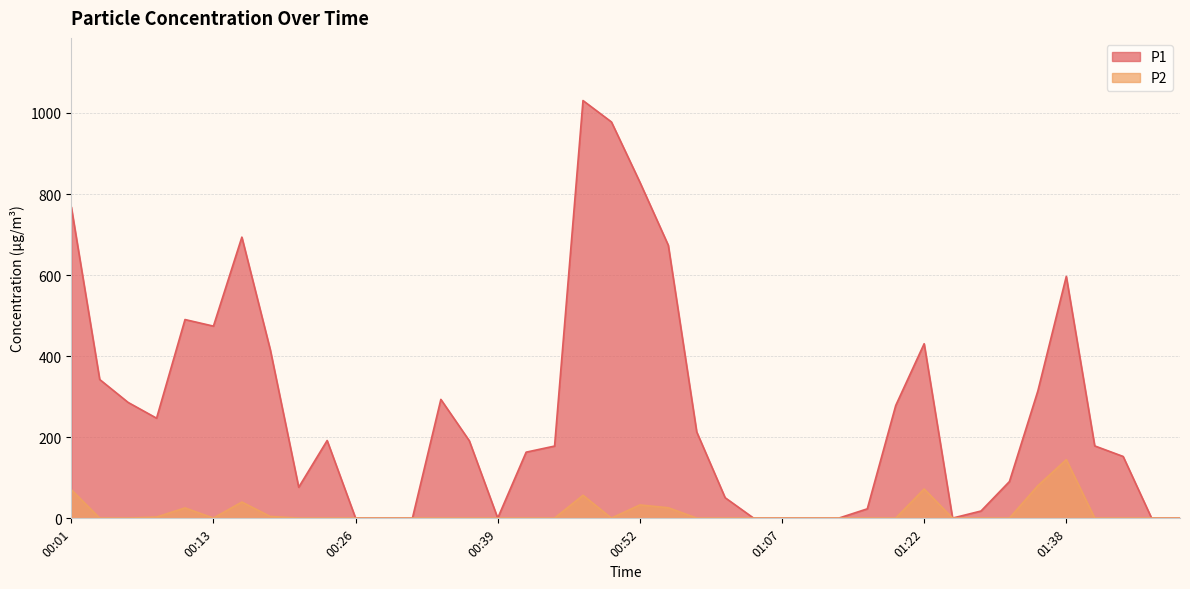

At 00:08, list the series in order from smallest to largest.

P2, P1